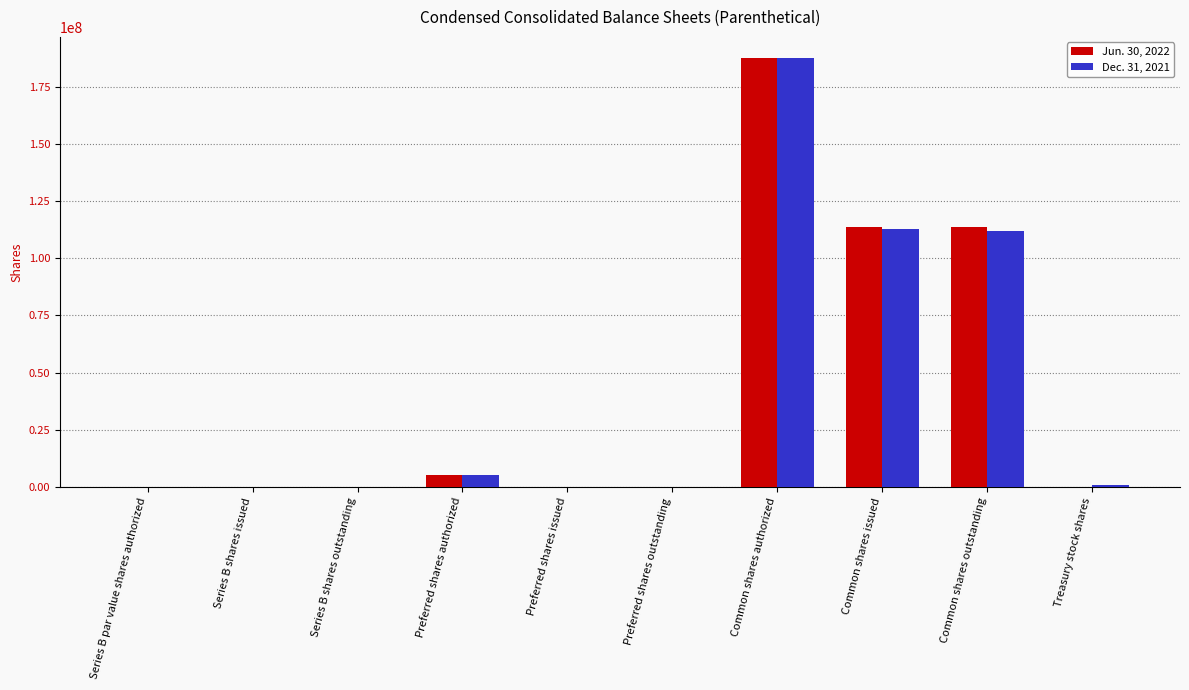

Count the number of data series in this chart.

2